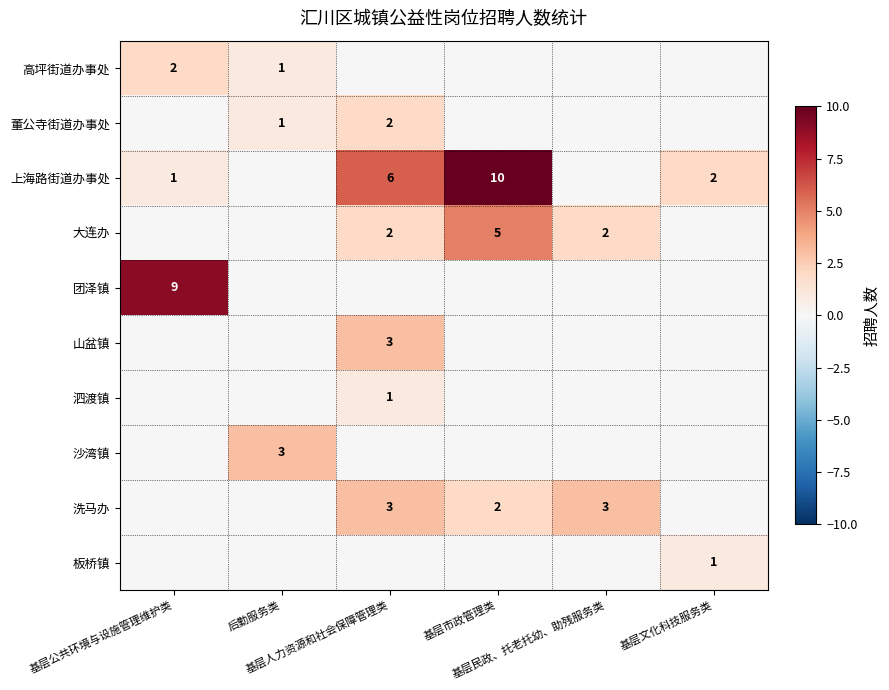

What is the total value across all series at 基层文化科技服务类?

3